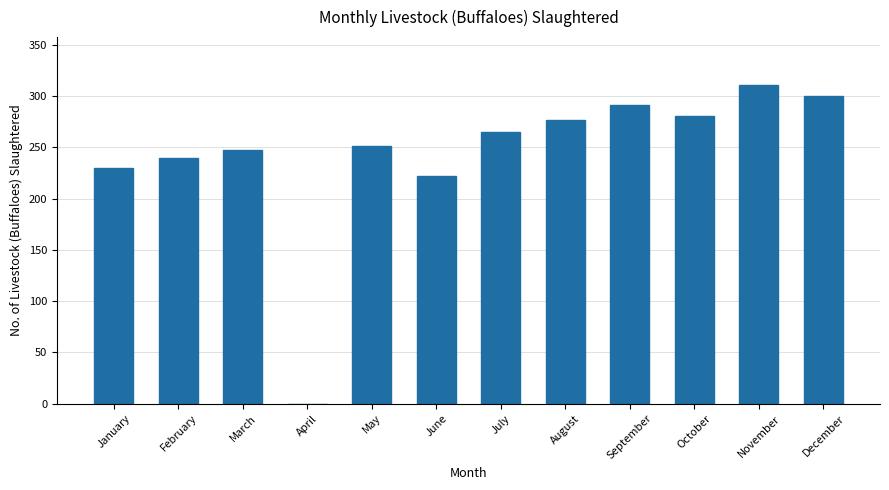

What is the change in value from June to August?

+55